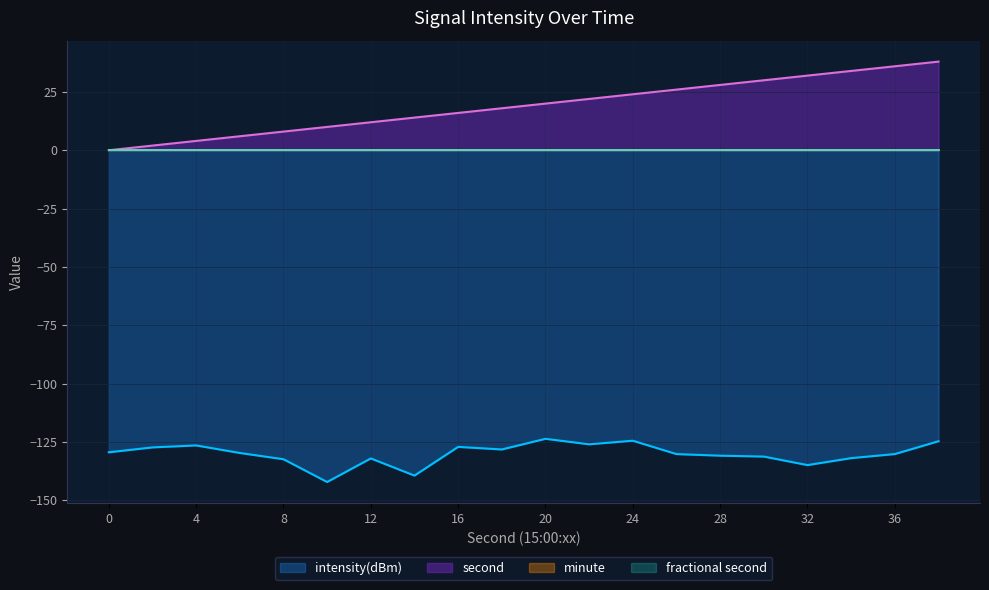

The second series shows 14.0 at 14. True or false?

True